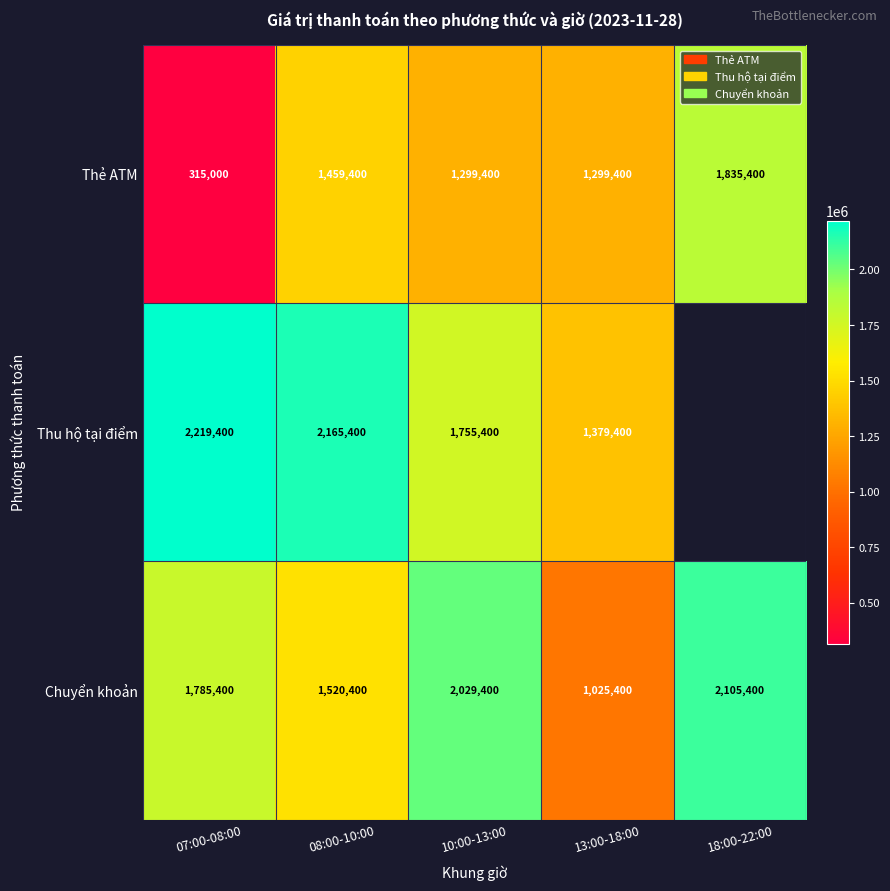

At how many categories does at least one series exceed 692757?

5